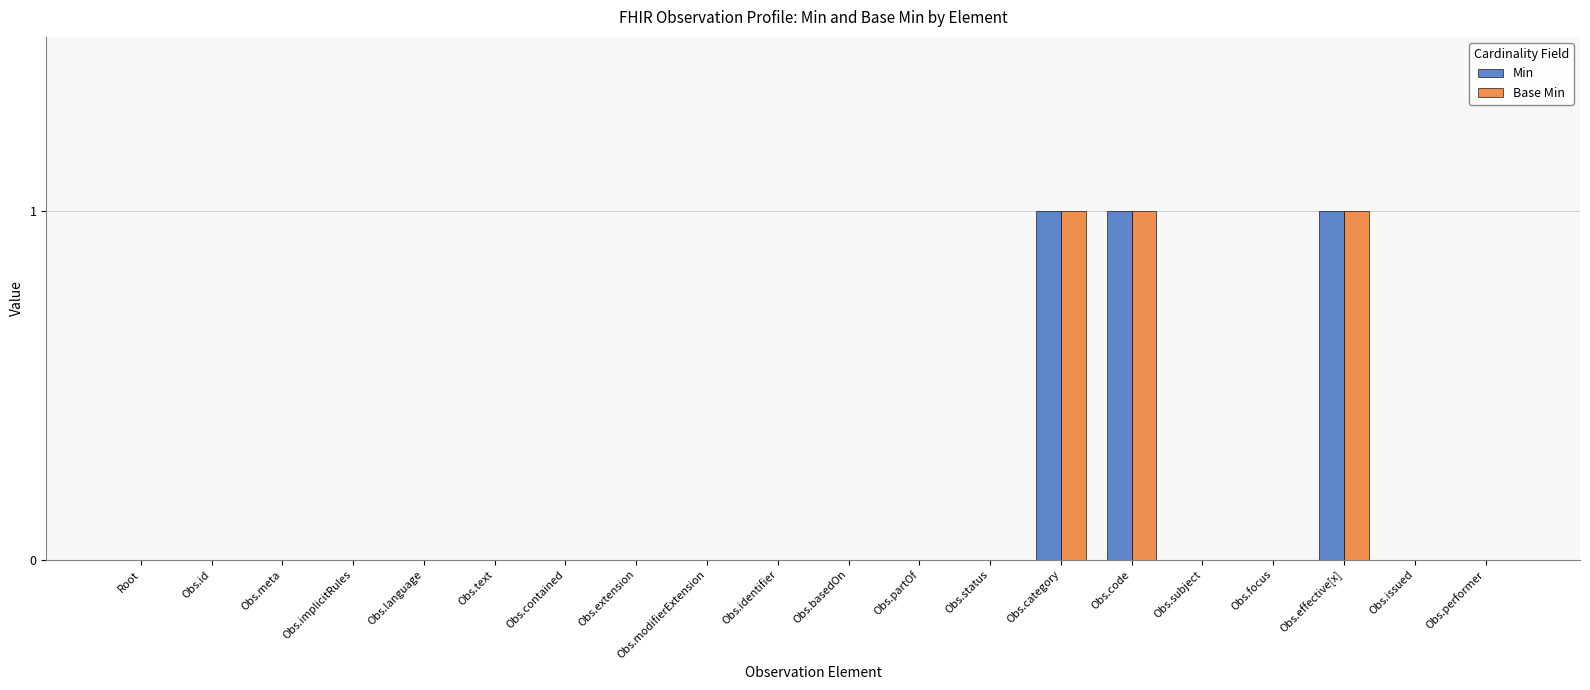

Reading right to left, transcribe all the data shown in this chart.

Min: 0	0	1	0	0	1	1	0	0	0	0	0	0	0	0	0	0	0	0	0
Base Min: 0	0	1	0	0	1	1	0	0	0	0	0	0	0	0	0	0	0	0	0